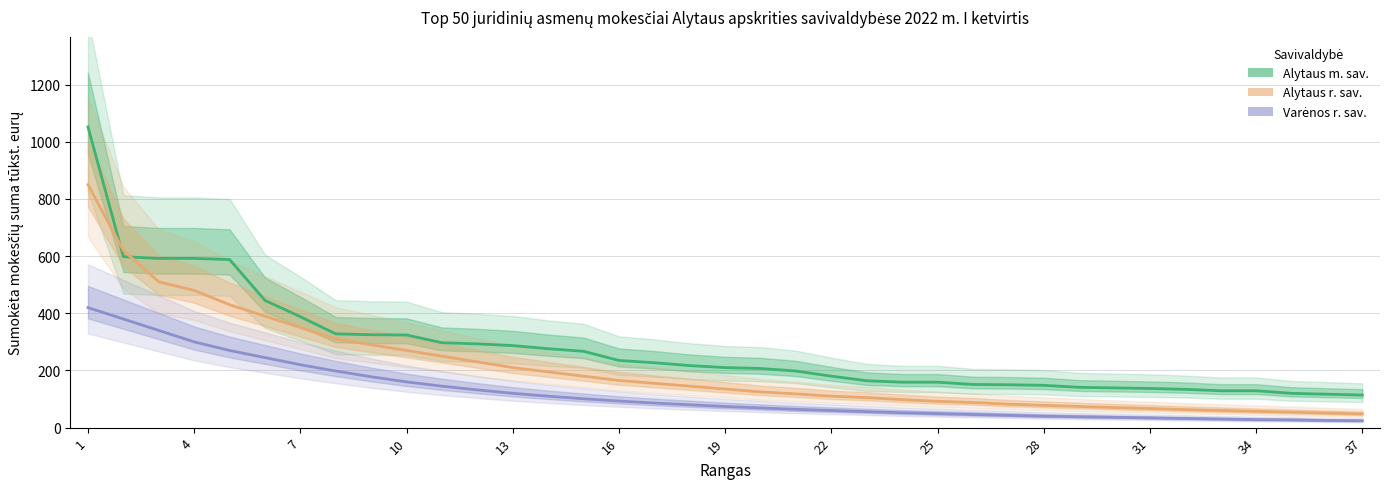

Which series has the largest total across all categories?

Alytaus m. sav.